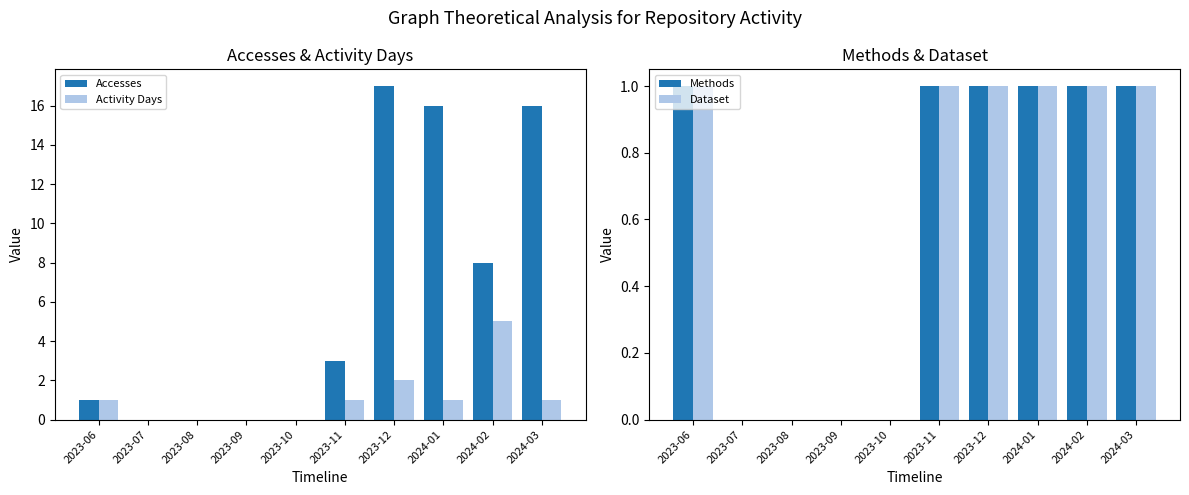

Which series has the largest total across all categories?

Accesses